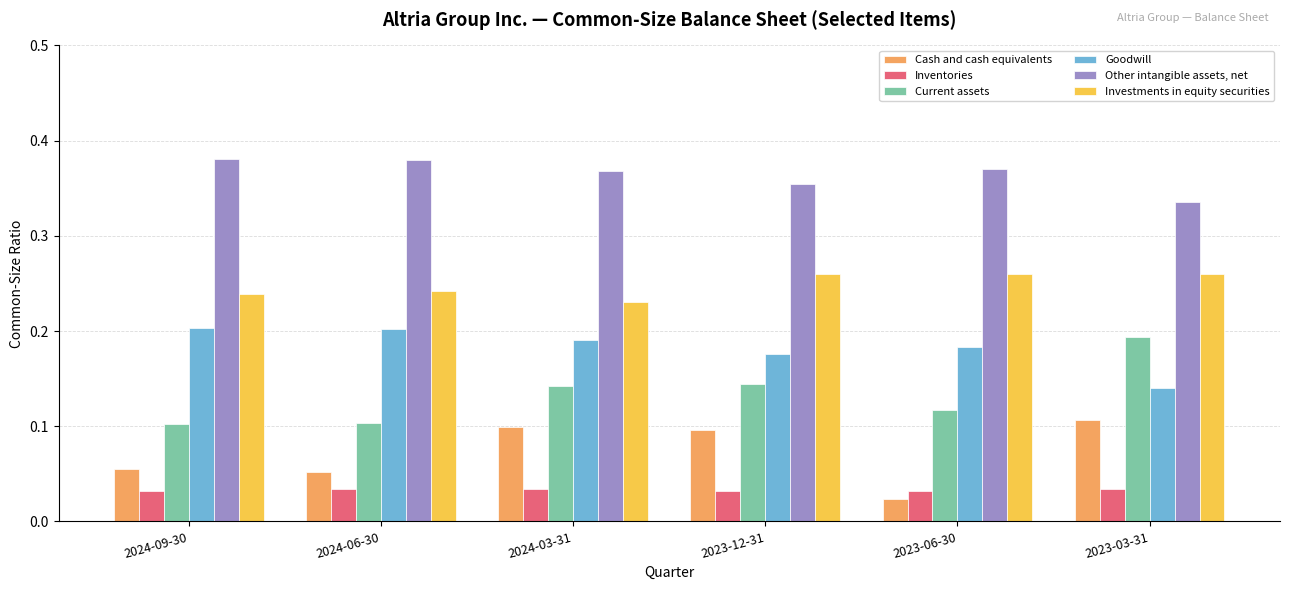

The value of Current assets at 2023-06-30 is 0.0. True or false?

False